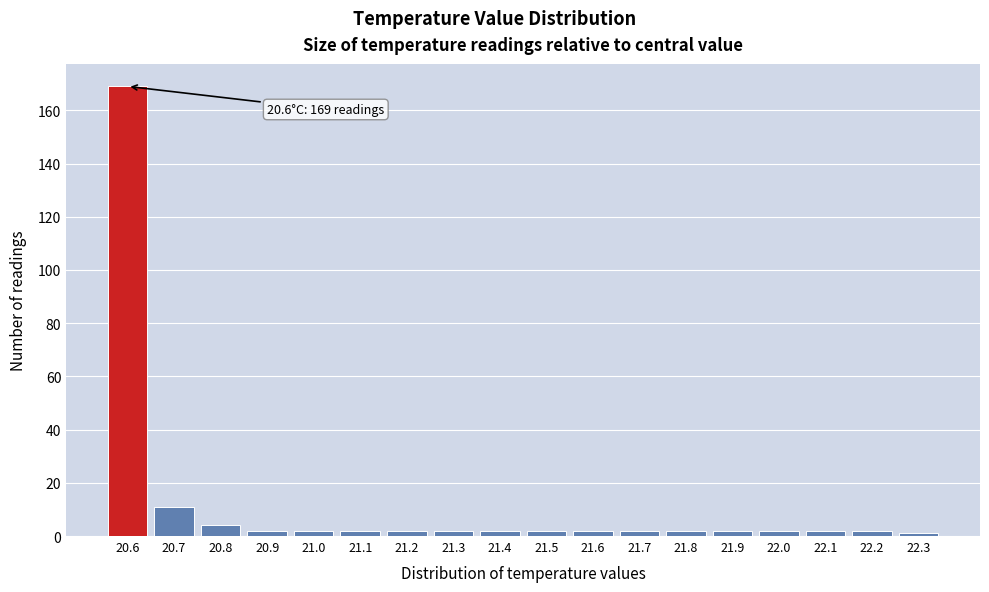

Over which range of the x-axis is the bar tallest?

20.55 to 20.65